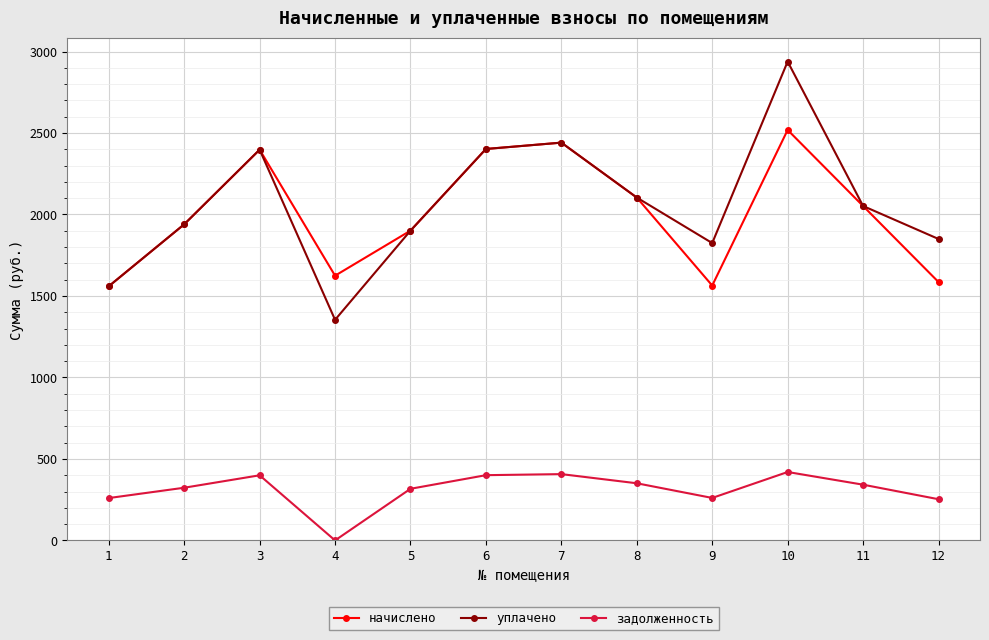

Does the chart have visible grid lines?

Yes